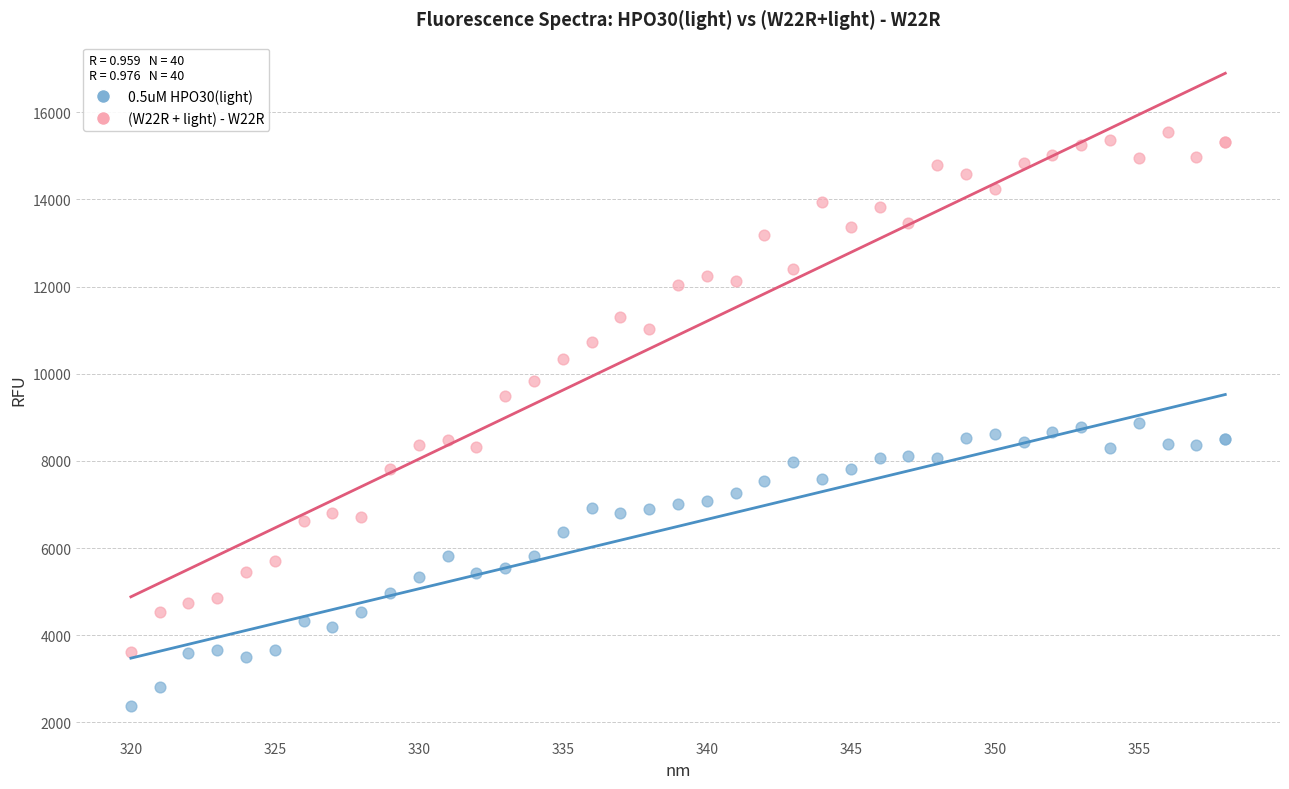

What are all the series names shown in the legend?

0.5uM HPO30(light), (W22R + light) - W22R